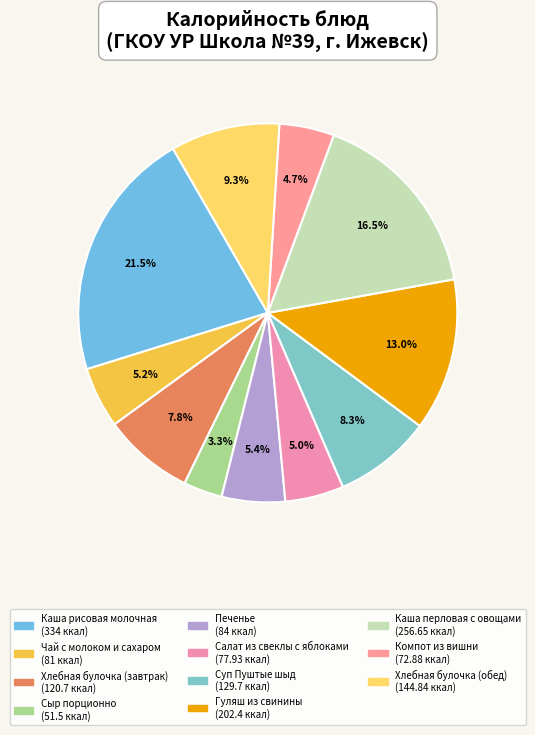

To the nearest percent, what is the difference between the Печенье and Каша рисовая молочная slice percentages?

16%